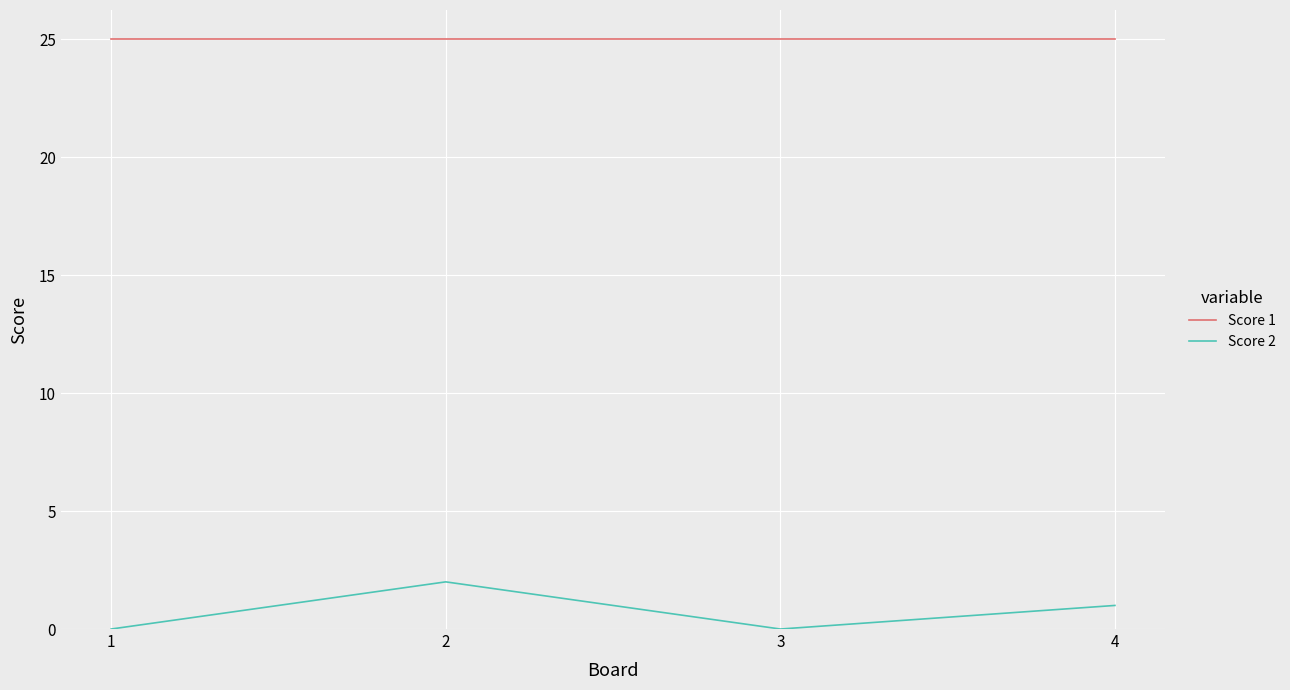

Read the Score 2 value at 2.

2